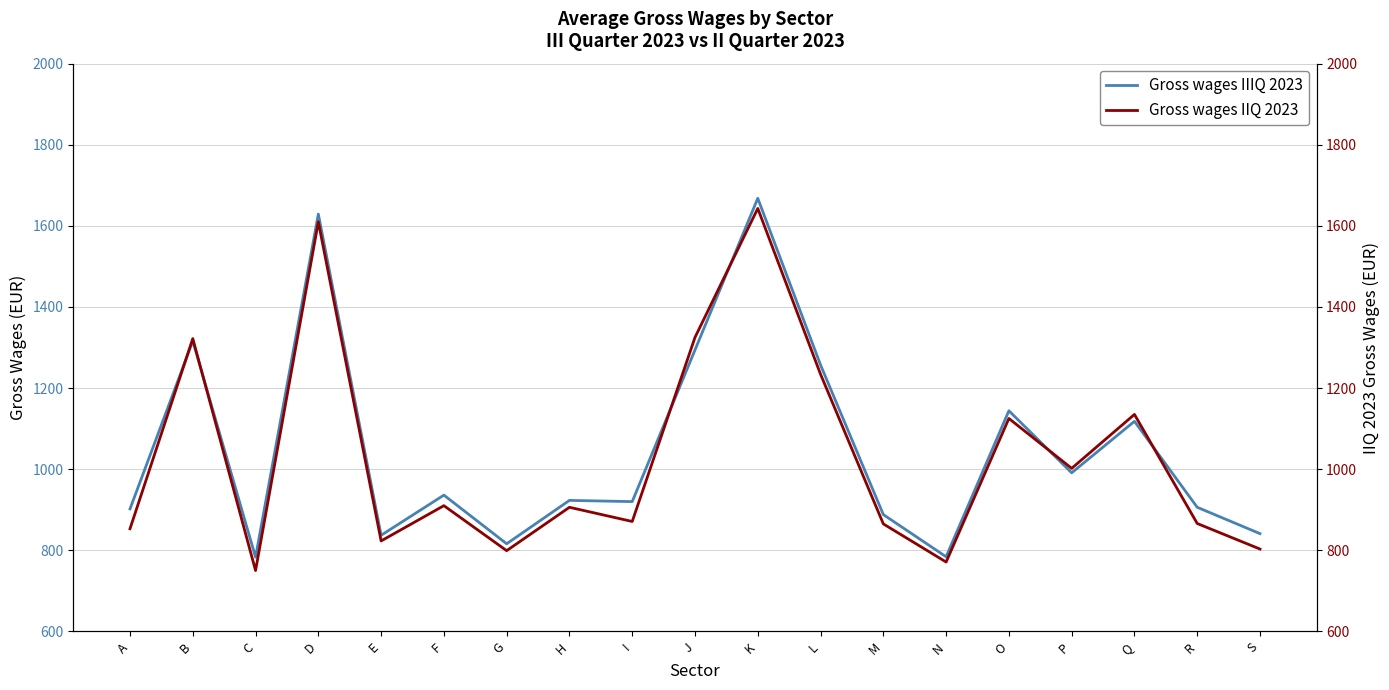

List the labels in order of Gross wages IIQ 2023 value, smallest first.

C, N, G, S, E, A, M, R, I, H, F, P, O, Q, L, B, J, D, K